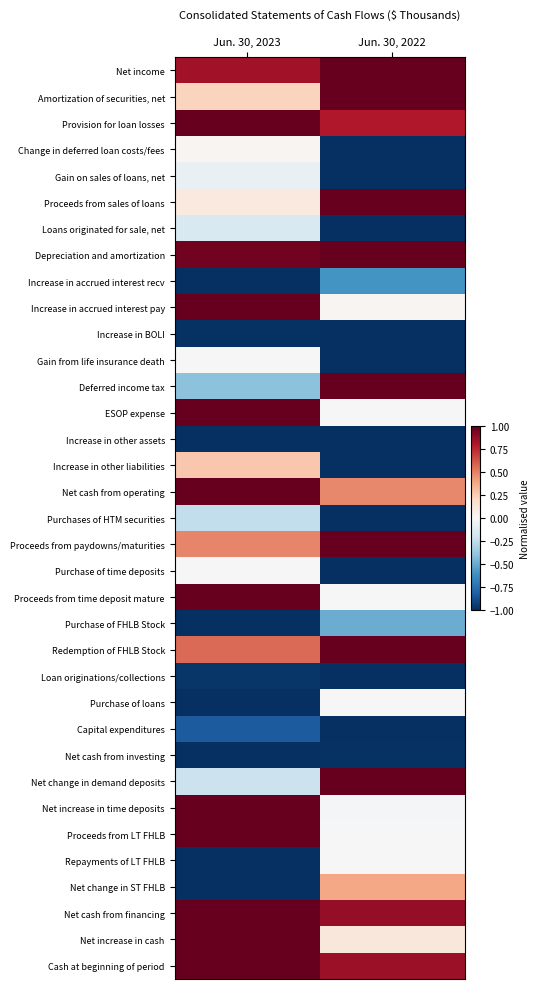

At which category is the sum across all series the highest?

Jun. 30, 2023